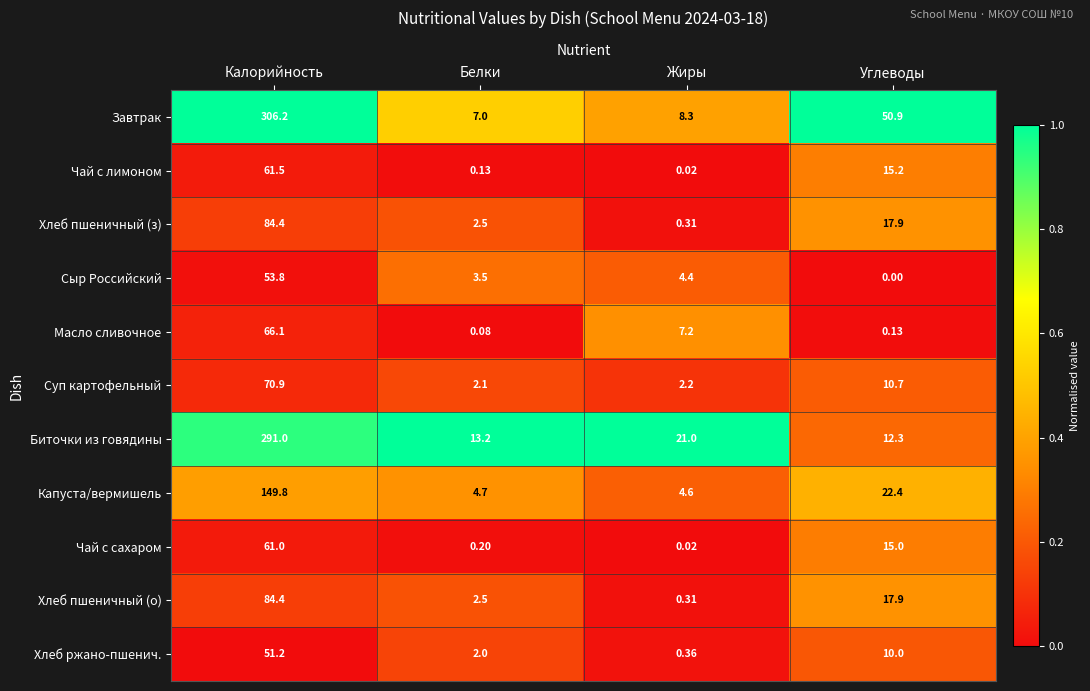

Rank the categories by Хлеб ржано-пшенич. value from highest to lowest.

Калорийность, Углеводы, Белки, Жиры